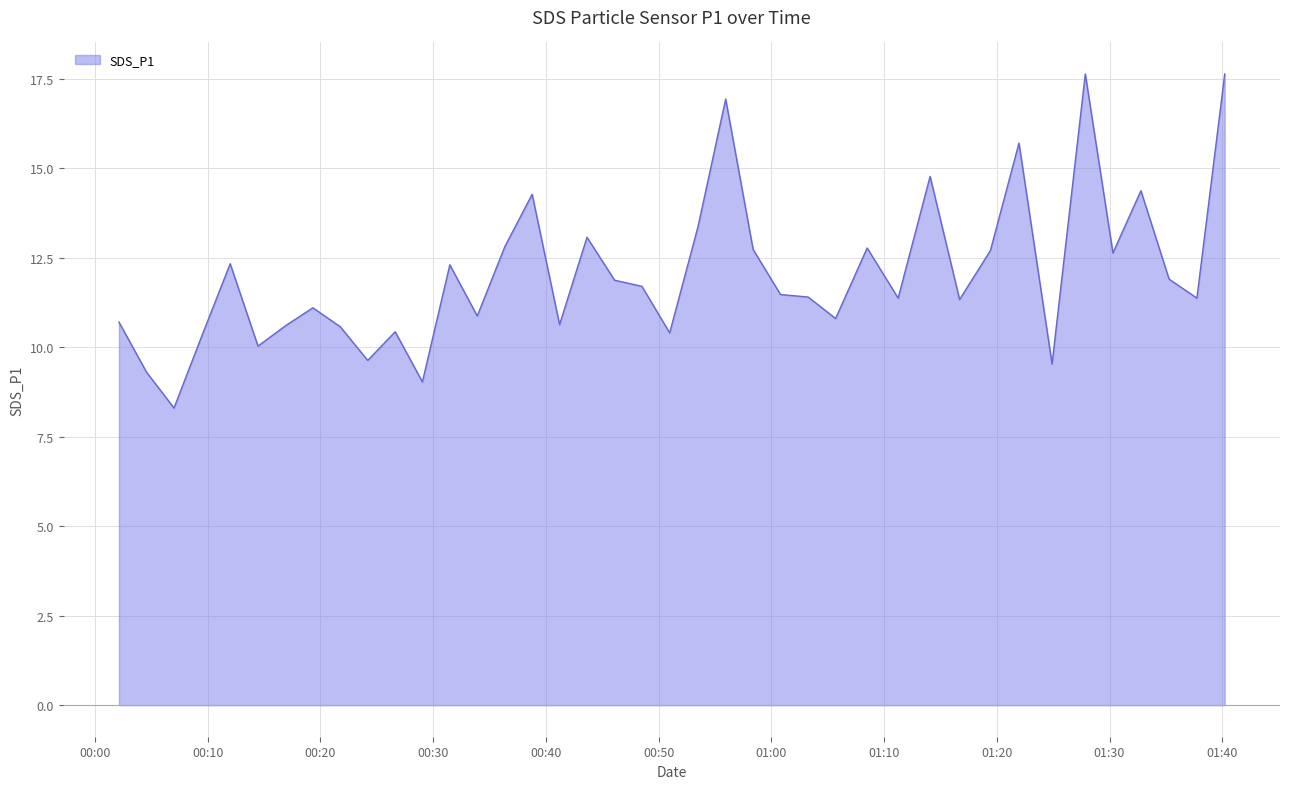

What is the difference between the maximum and minimum values?

9.3